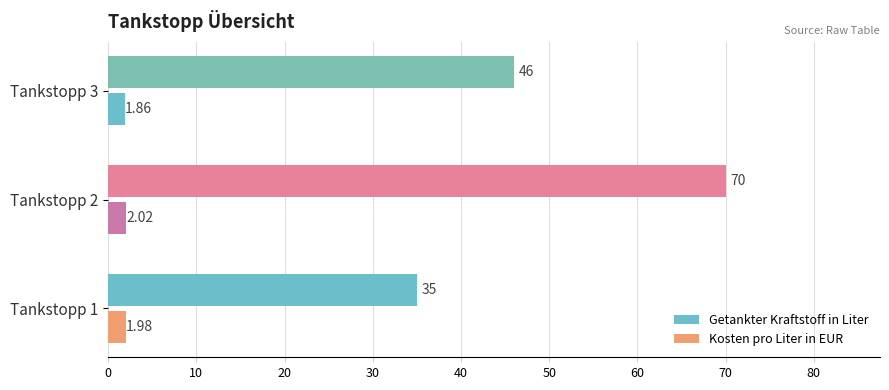

What is the lowest value of the Getankter Kraftstoff in Liter series?

35.0